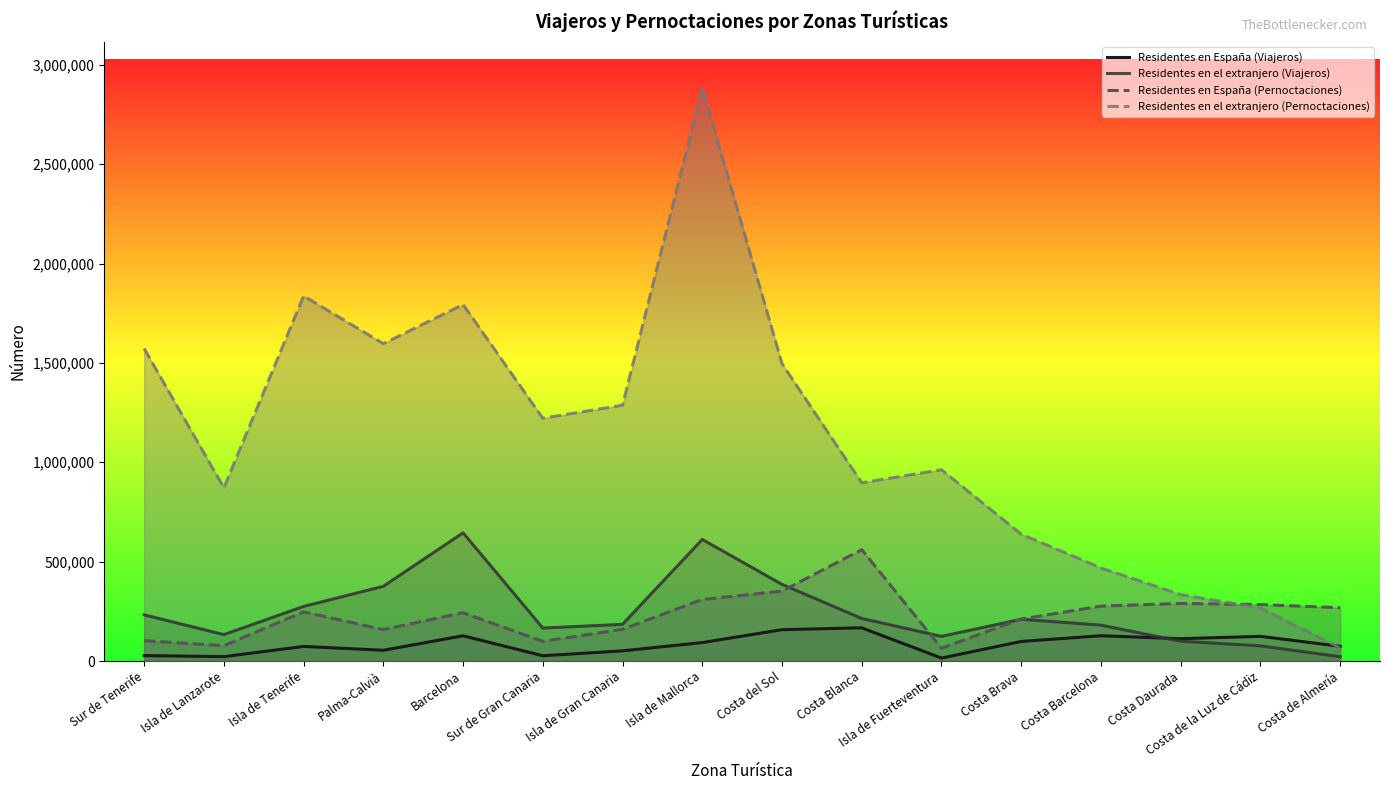

Where is Residentes en el extranjero (Pernoctaciones) nearest to the value 1475424?

Costa del Sol